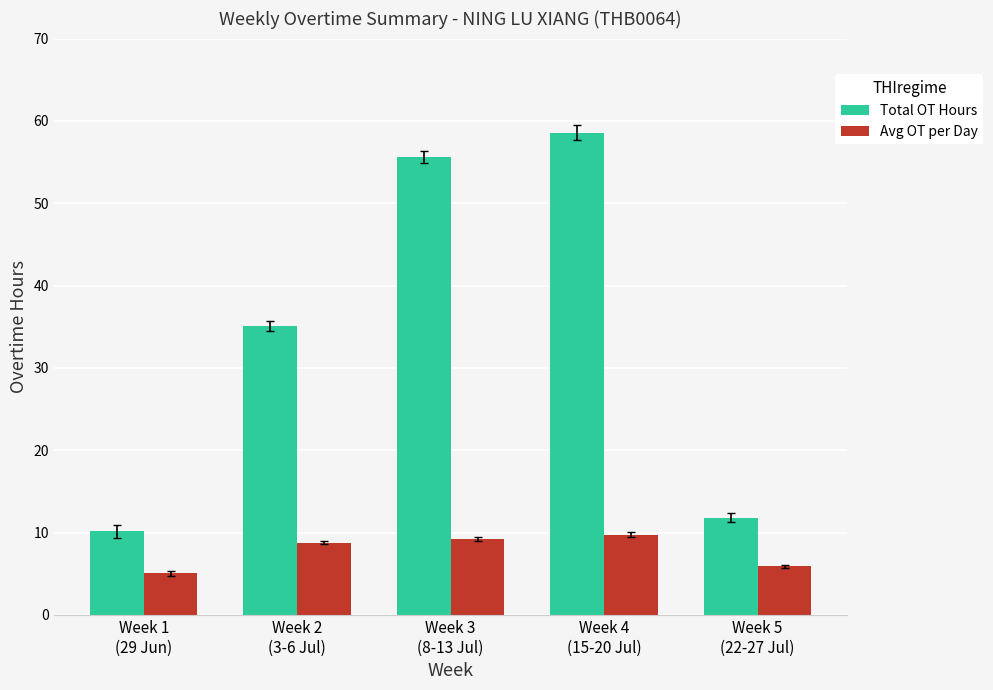

What is the minimum value shown in the chart?

5.1